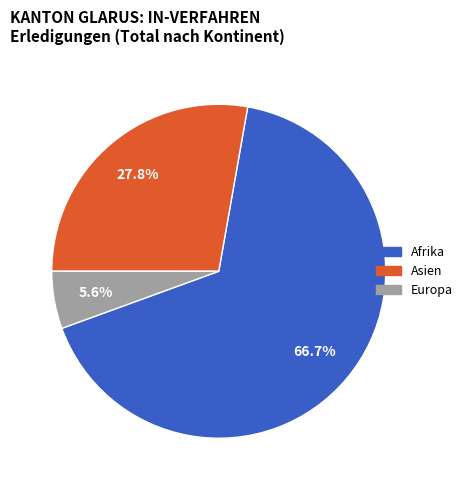

Is Afrika the majority of the pie?

Yes